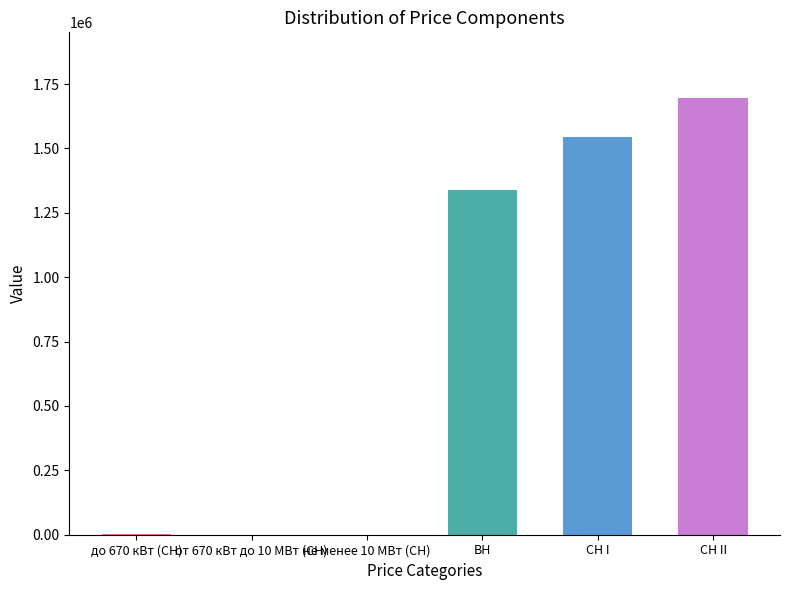

Which has a higher value, не менее 10 МВт (СН) or до 670 кВт (СН)?

до 670 кВт (СН)